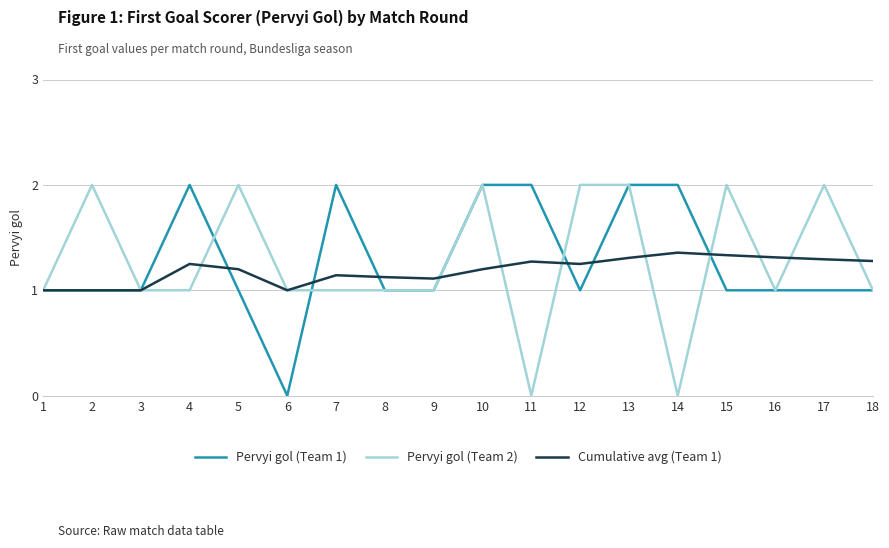

What is the total value across all series at 1?

3.0